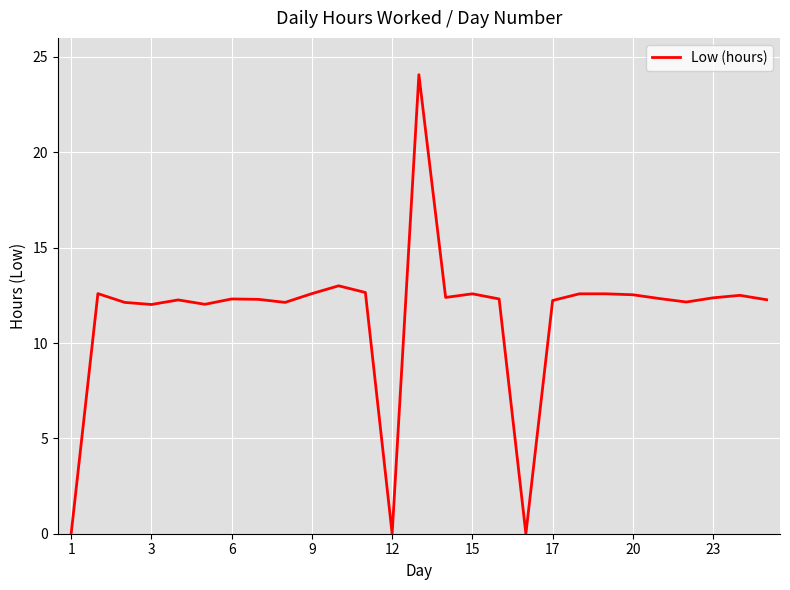

What is the greatest value displayed?

24.1